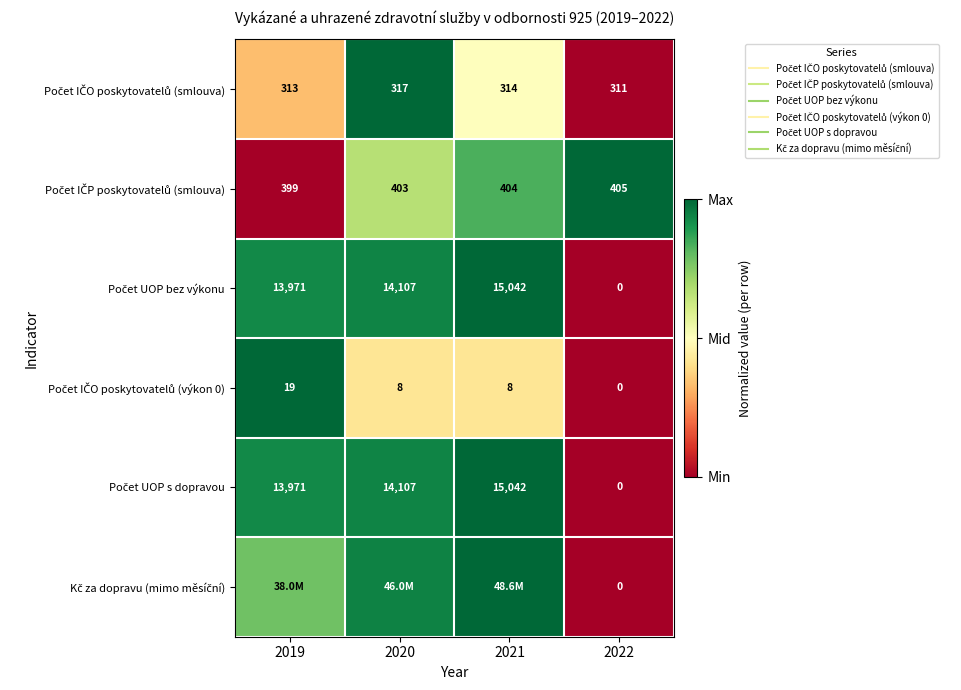

True or false: Počet UOP s dopravou has a value of 1.4 at 2019.

False